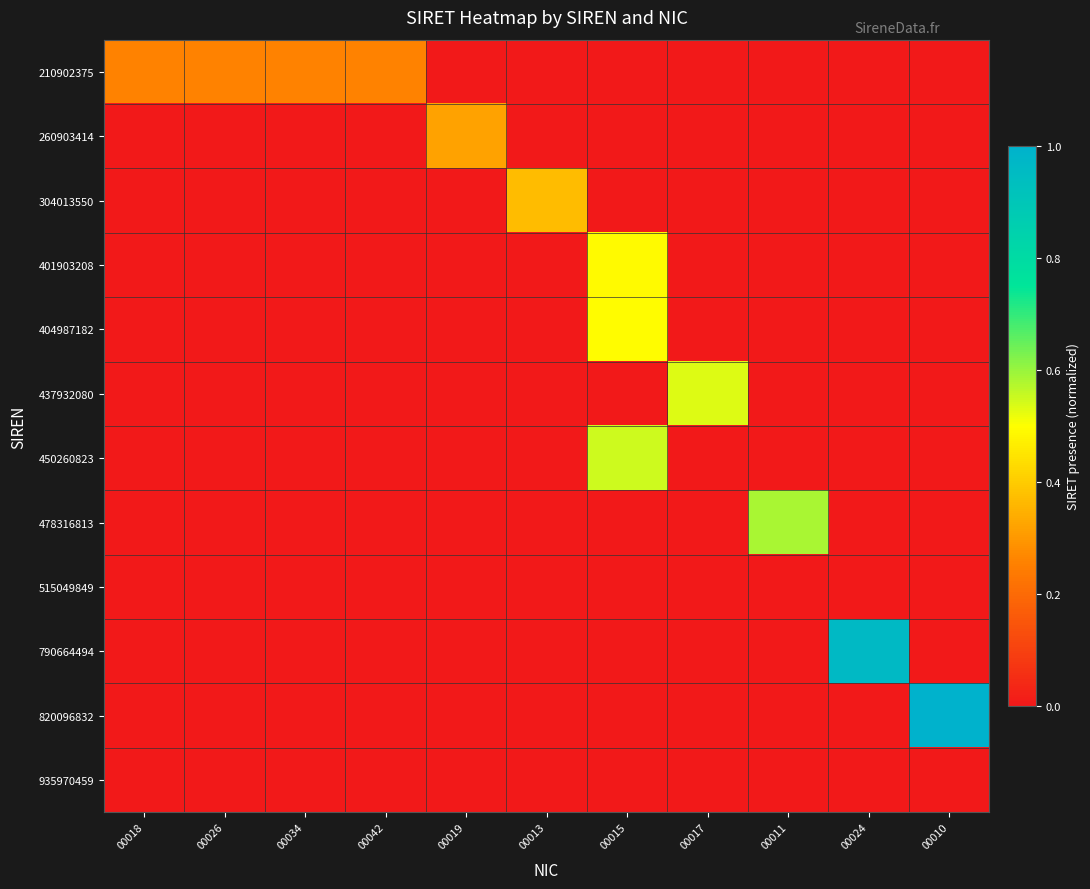

How many distinct data groups are displayed?

12